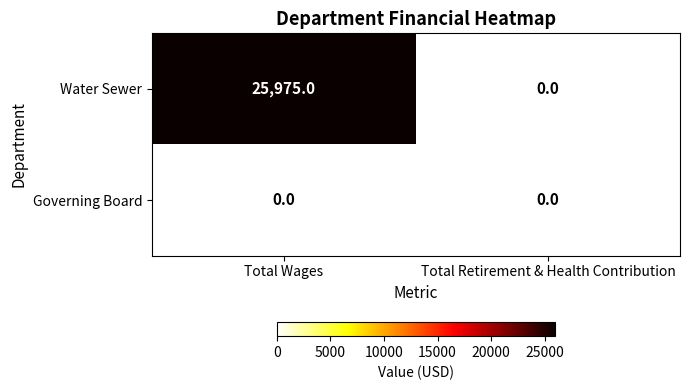

What is the highest value of the Water Sewer series?

25975